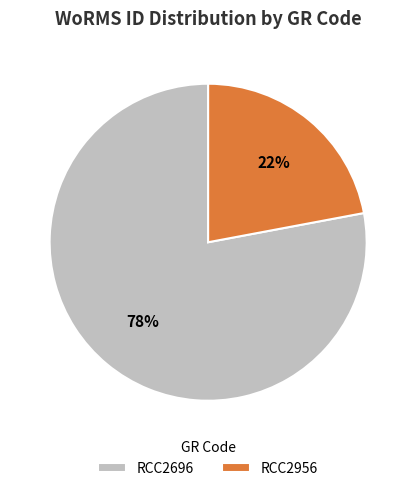

Which category has the smallest portion of the pie?

RCC2956